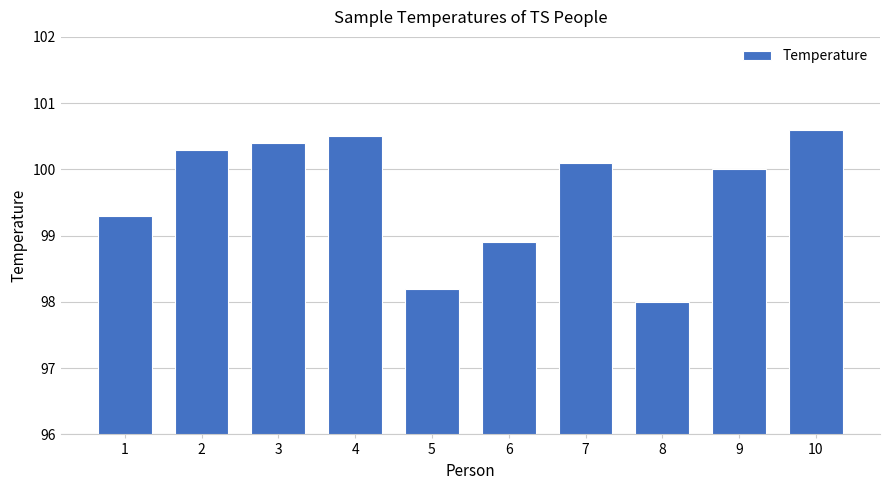

What is the value of the 7th bar from the left?

100.1